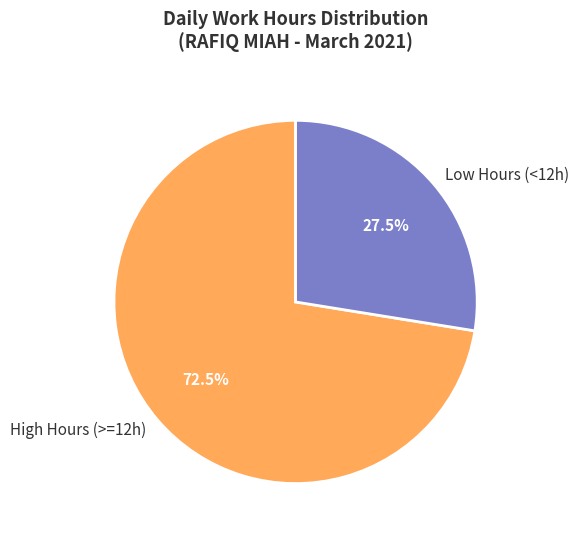

What is the smallest slice in the pie chart?

Low Hours (<12h)